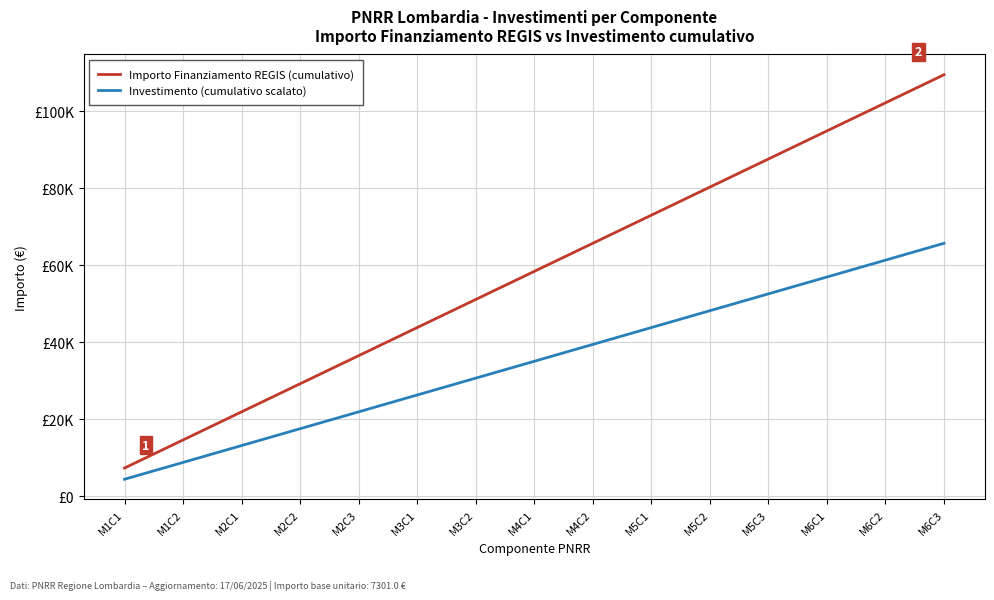

Reading left to right, extract all data points from this chart.

Importo Finanziamento REGIS (cumulativo): 7301.0	14602.0	21903.0	29204.0	36505.0	43806.0	51107.0	58408.0	65709.0	73010.0	80311.0	87612.0	94913.0	102214.0	109515.0
Investimento (cumulativo scalato): 4380.6	8761.2	13141.8	17522.4	21903.0	26283.6	30664.2	35044.8	39425.4	43806.0	48186.6	52567.2	56947.8	61328.4	65709.0